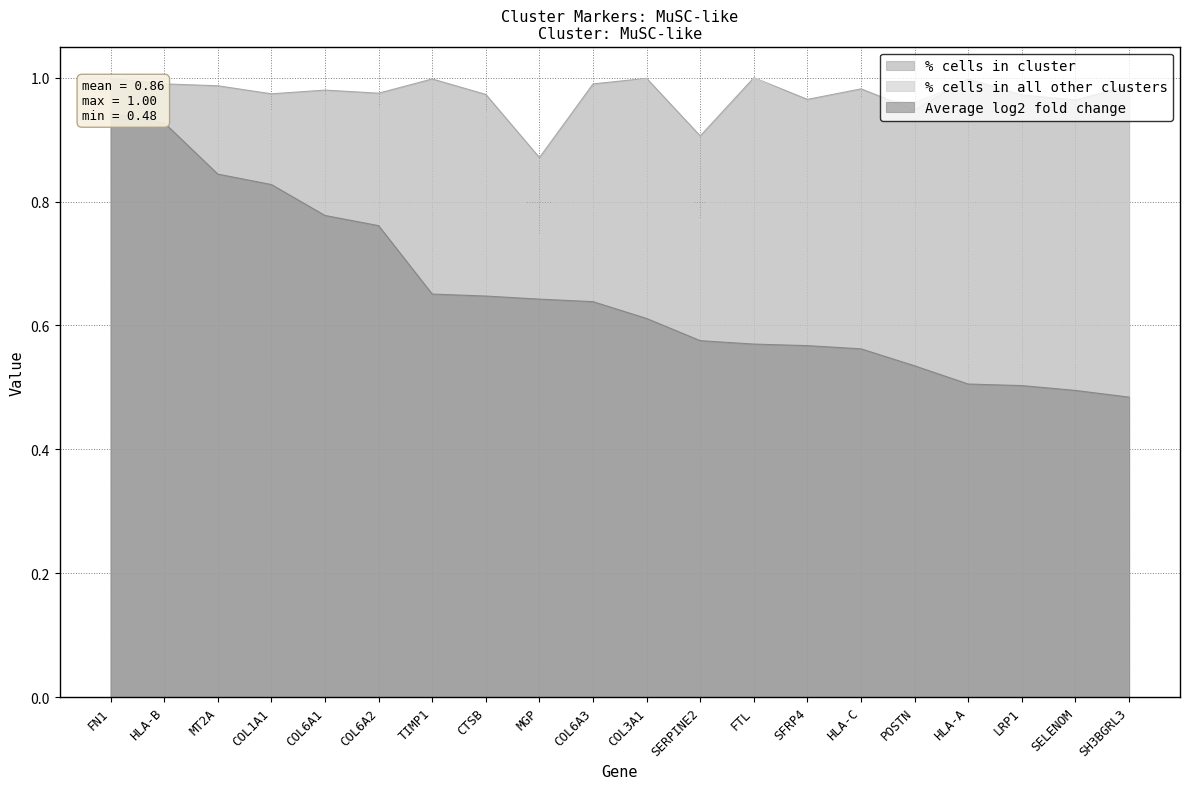

True or false: Average log2 fold change has more than 2 points higher than both neighbors.

False